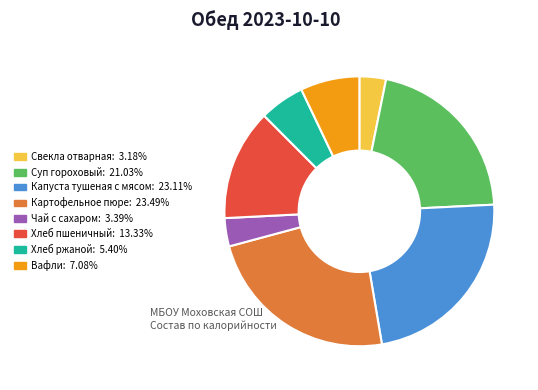

Is there any slice that represents more than half of the pie?

No